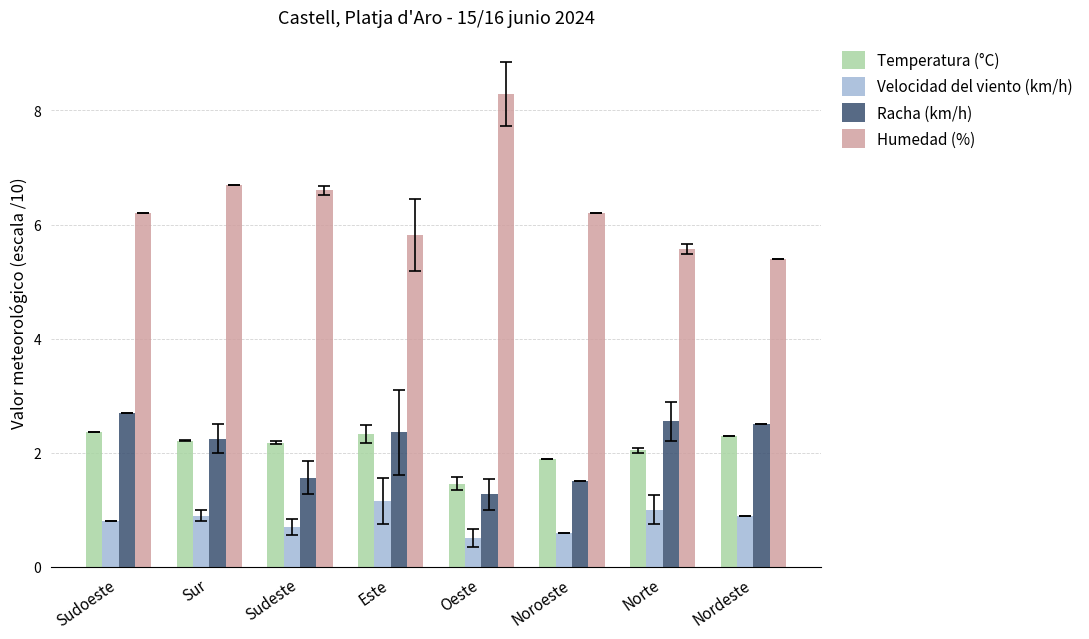

Which series has the largest total across all categories?

Humedad (%)